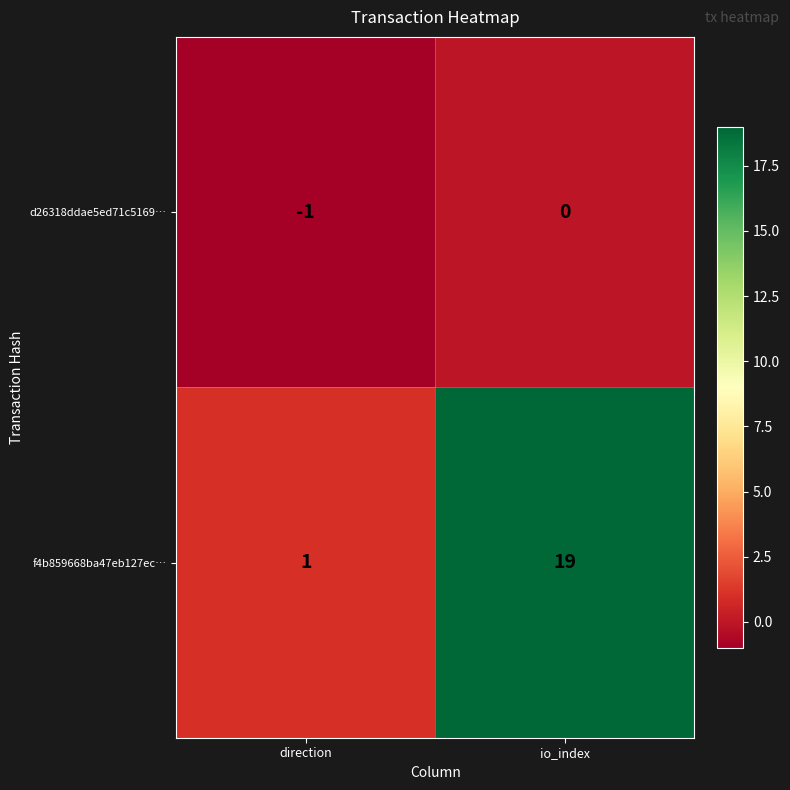

Read the f4b859668ba47eb127ec… value at io_index.

19